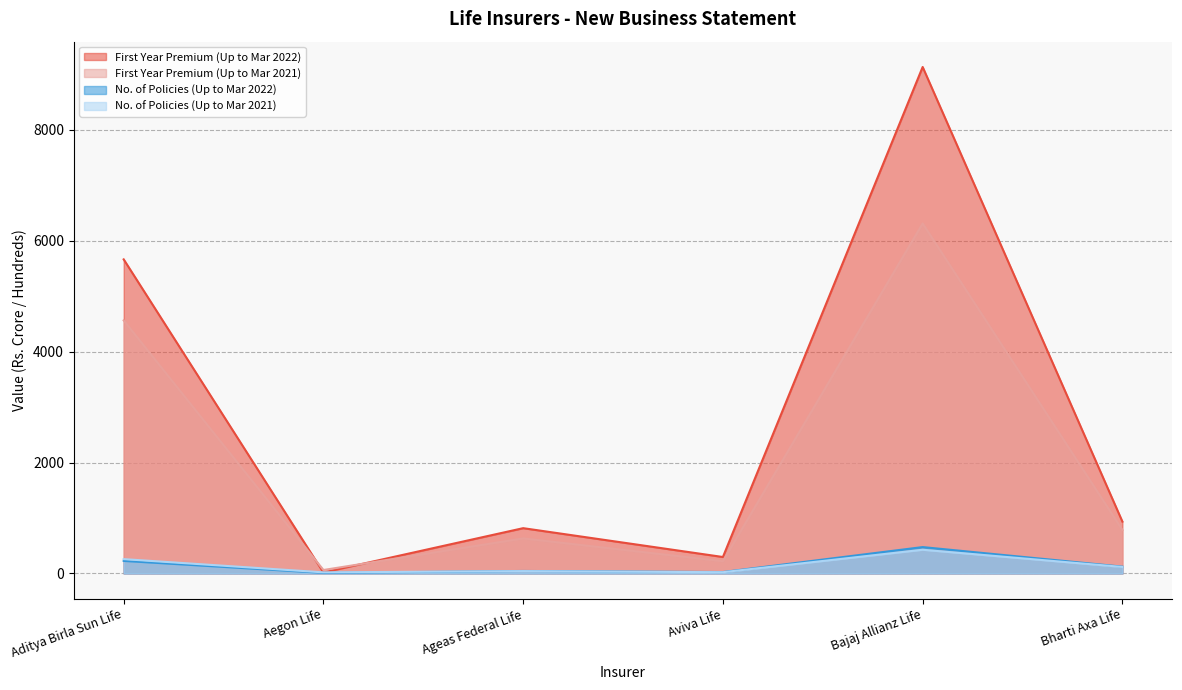

Rank the series by their maximum value, from lowest to highest.

No. of Policies (Up to Mar 2021), No. of Policies (Up to Mar 2022), First Year Premium (Up to Mar 2021), First Year Premium (Up to Mar 2022)